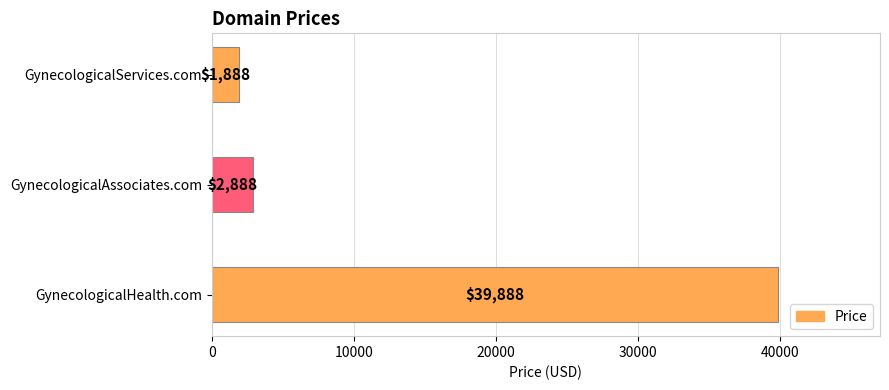

What position from the bottom is GynecologicalHealth.com?

1